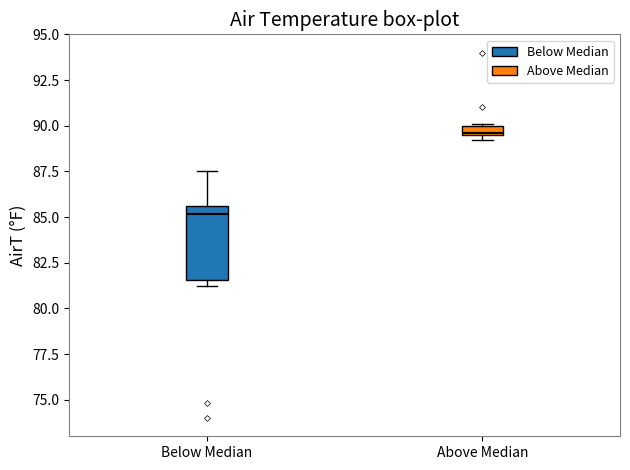

Which box's median line is the lowest?

Below Median